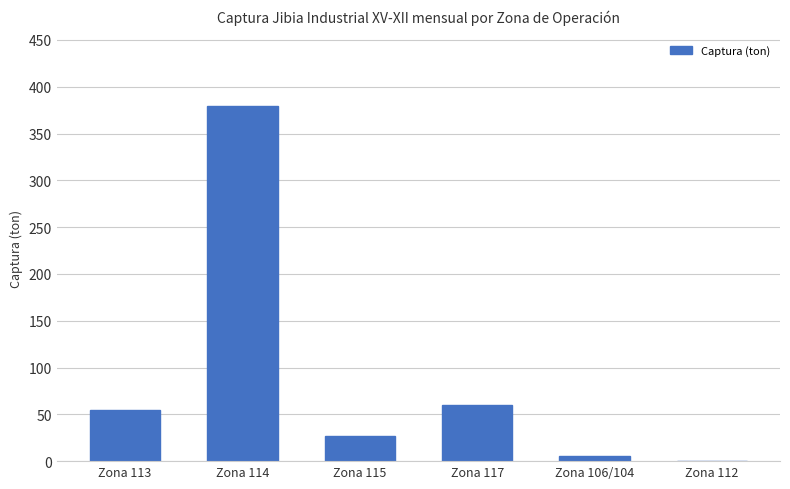

Which has a higher value, Zona 115 or Zona 113?

Zona 113